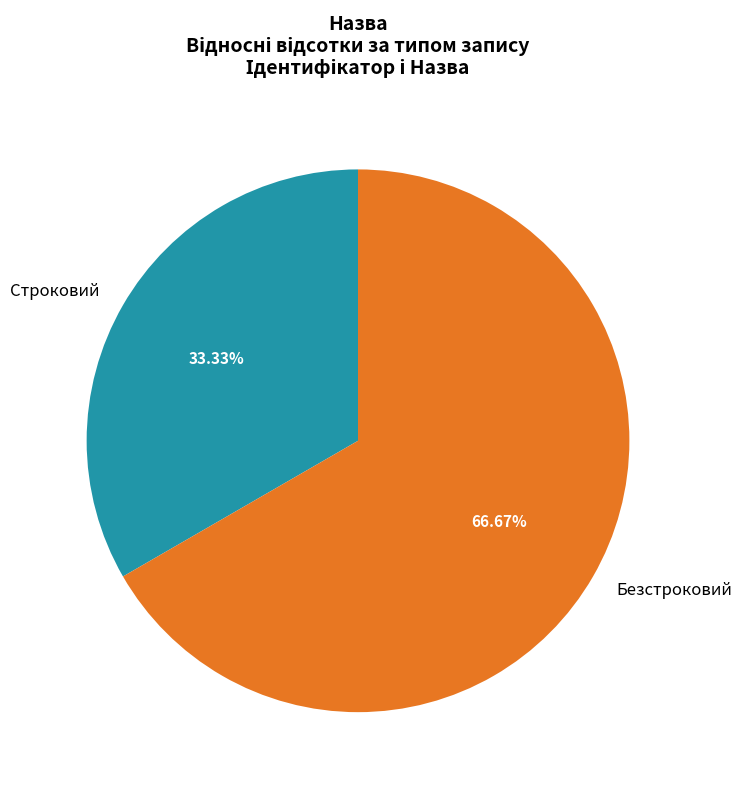

To the nearest percent, what percentage of the pie is Безстроковий?

67%